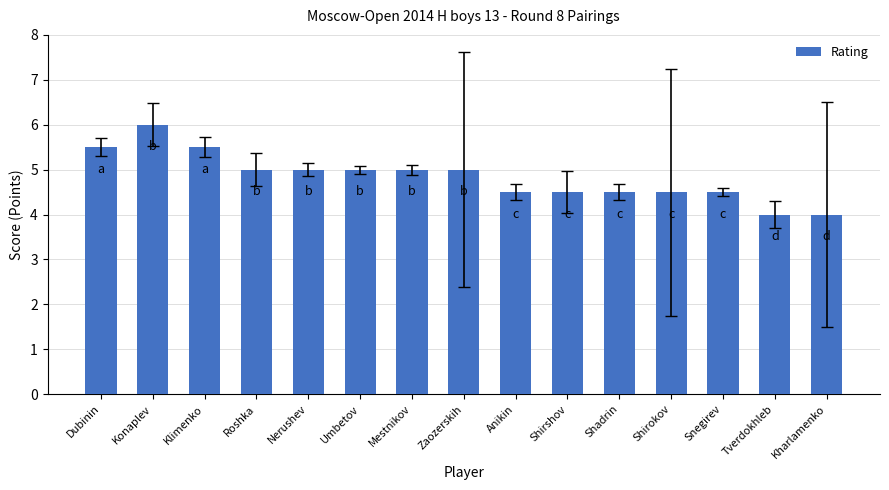

What is the sum of all values?

72.5